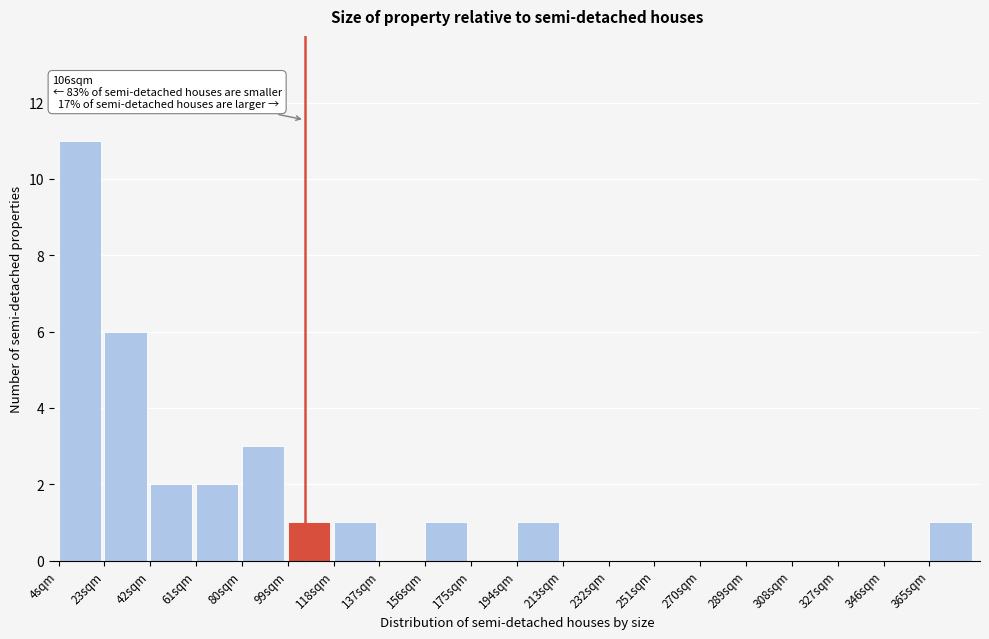

Reading left to right, transcribe all the data shown in this chart.

4sqm=11	23sqm=6	42sqm=2	61sqm=2	80sqm=3	99sqm=1	118sqm=1	137sqm=0	156sqm=1	175sqm=0	194sqm=1	213sqm=0	232sqm=0	251sqm=0	270sqm=0	289sqm=0	308sqm=0	327sqm=0	346sqm=0	365sqm=1